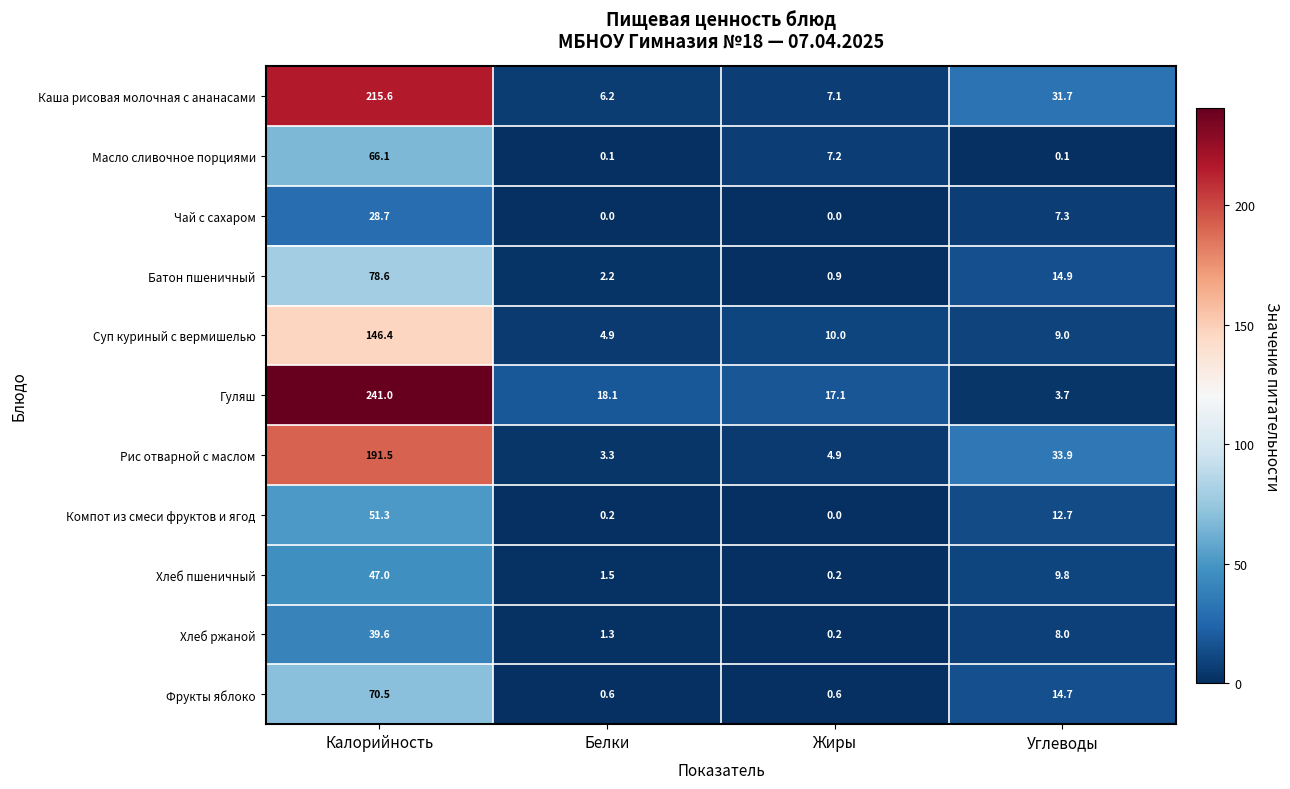

Where does the Батон пшеничный series first go above 14?

Калорийность